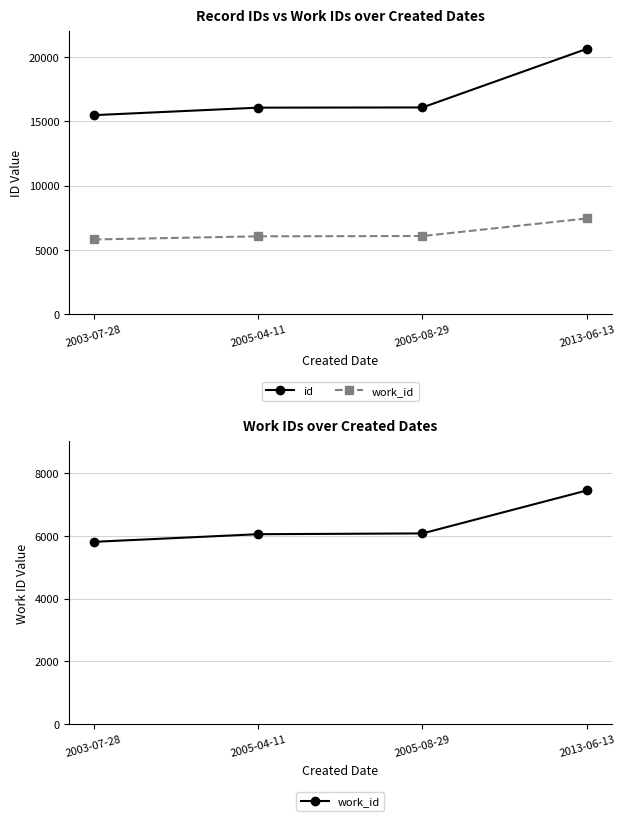

Reading left to right, transcribe all the data shown in this chart.

id: 2003-07-28=15471	2005-04-11=16055	2005-08-29=16071	2013-06-13=20630
work_id: 2003-07-28=5803	2005-04-11=6046	2005-08-29=6071	2013-06-13=7438